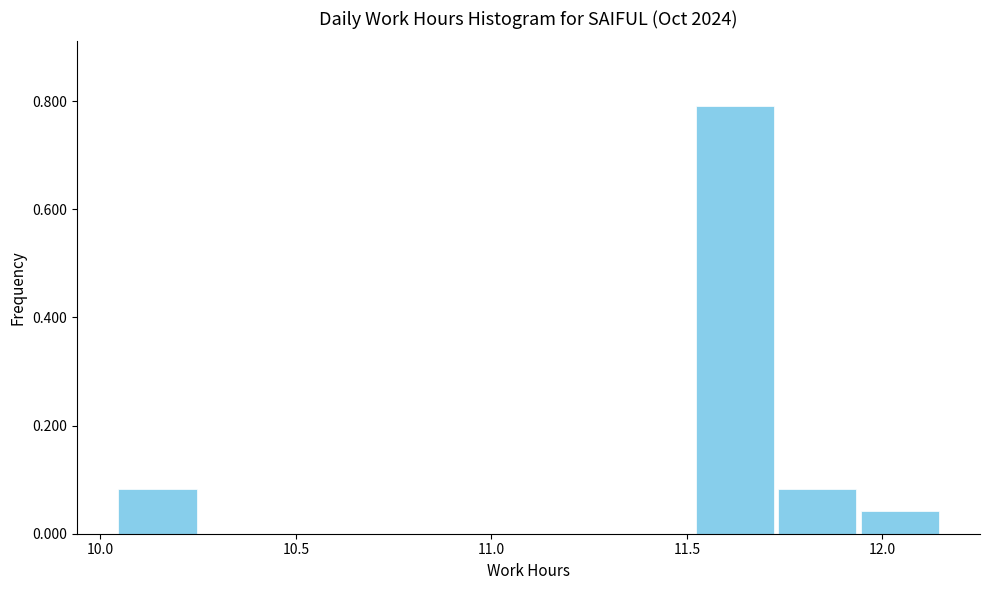

Which range on the x-axis has the tallest bar?

11.50 to 11.75